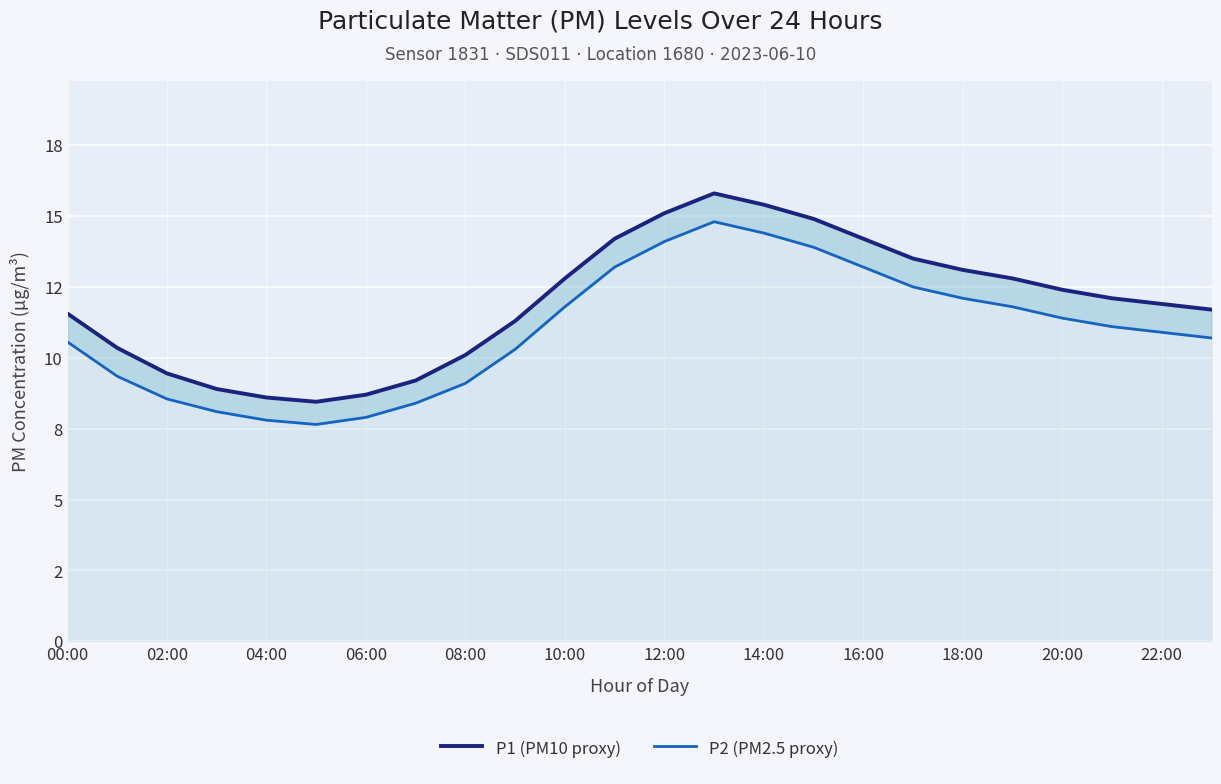

The value of P2 (PM2.5 proxy) at 14:00 is 3.3. True or false?

False